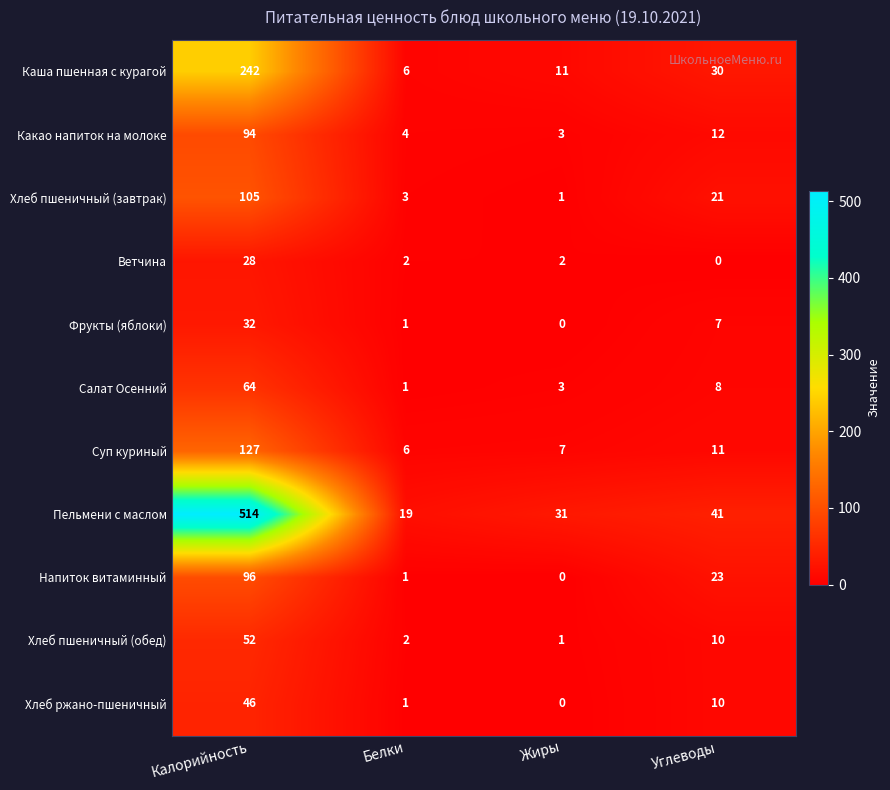

What is the average value of the Хлеб ржано-пшеничный series?

14